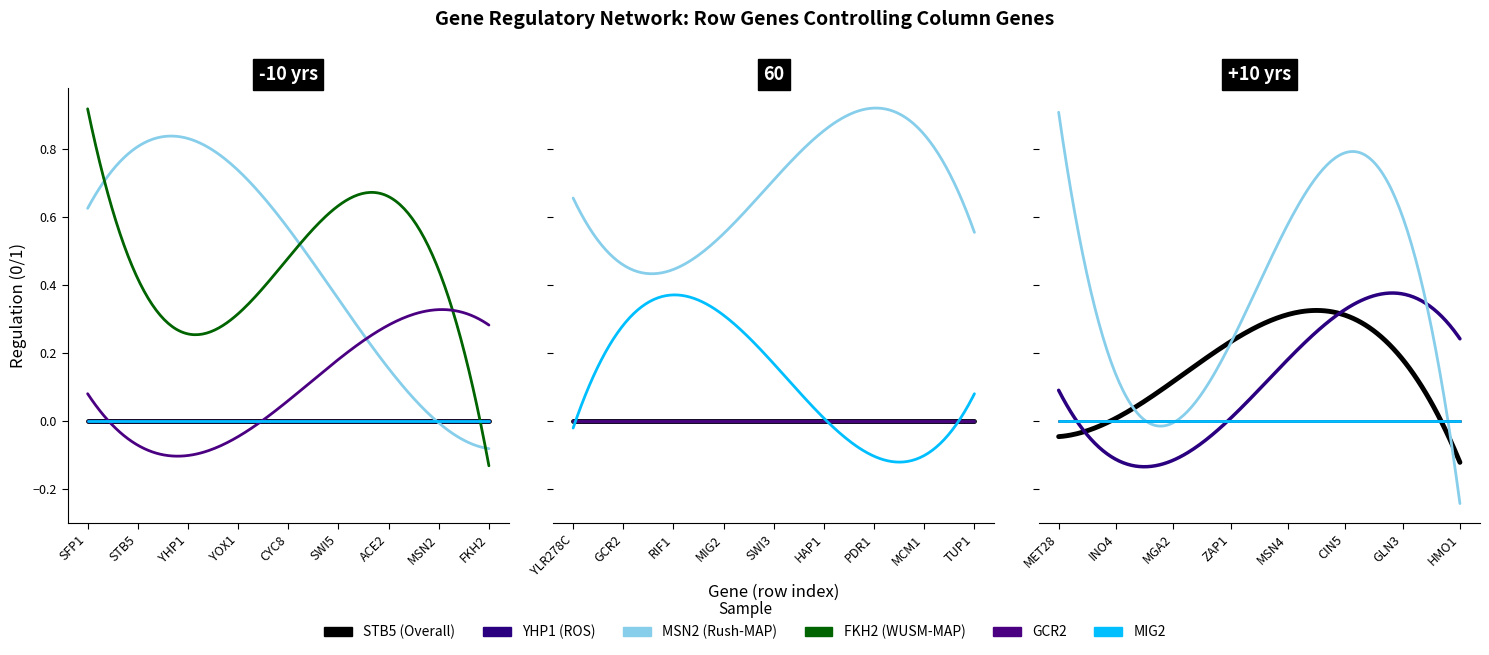

How many interior local peaks does the MSN2 series have?

1